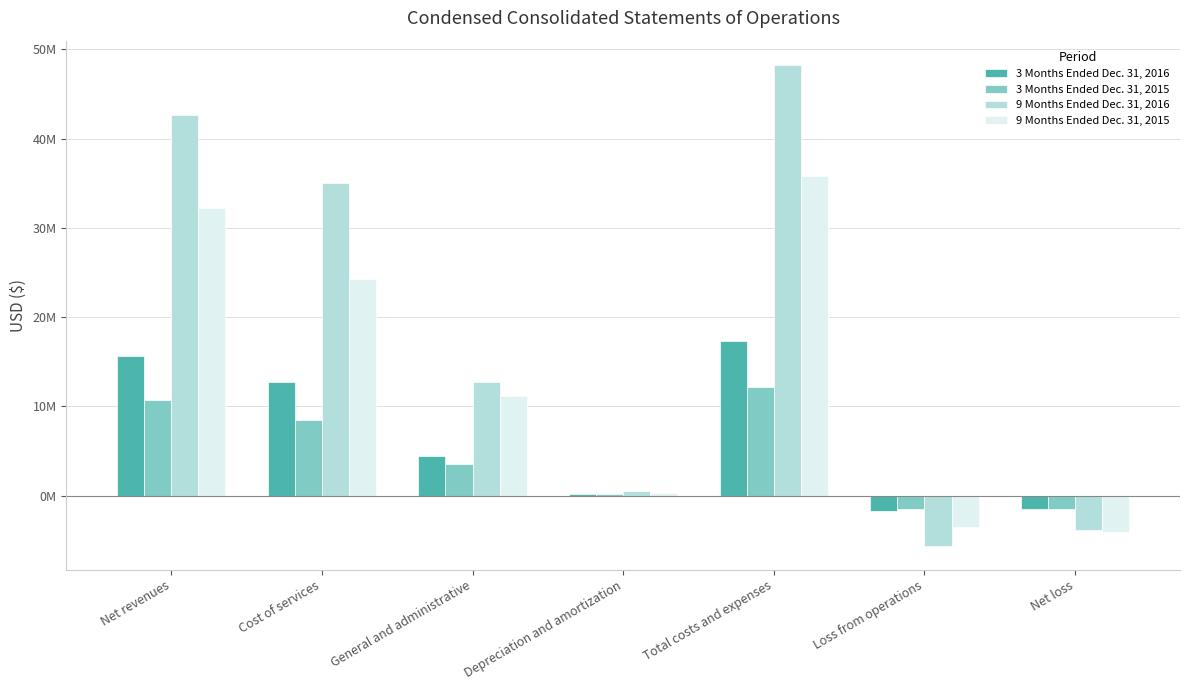

Which category has the lowest value in the 3 Months Ended Dec. 31, 2016 series?

Loss from operations